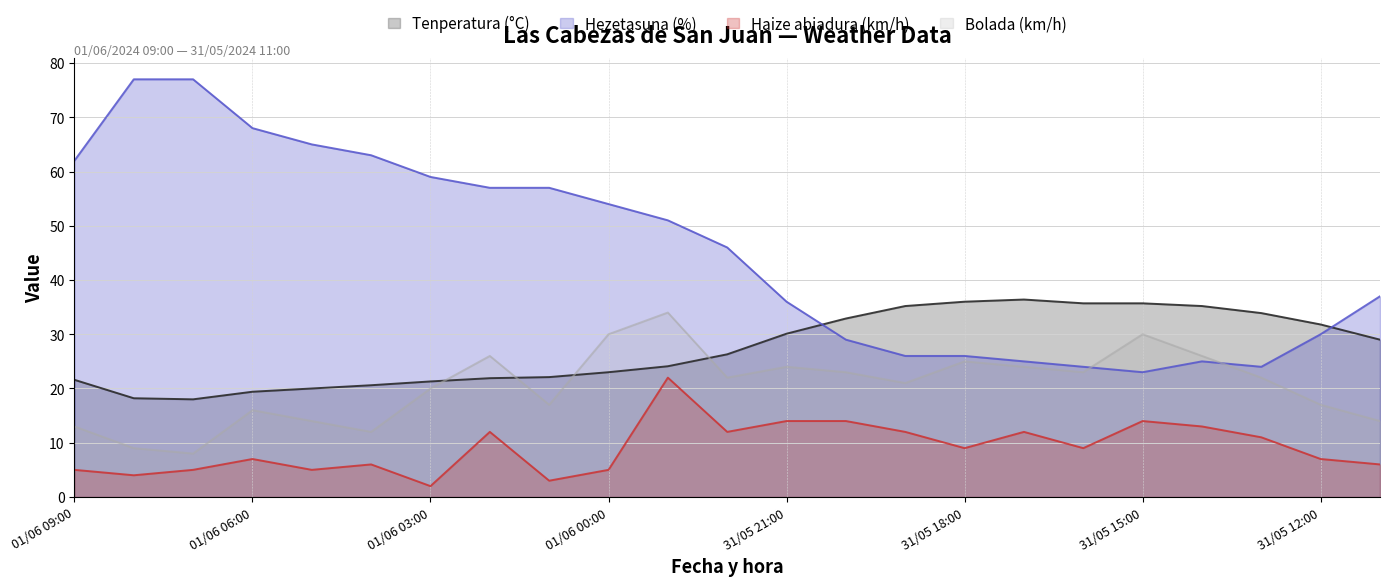

How many lines are shown in the chart?

4